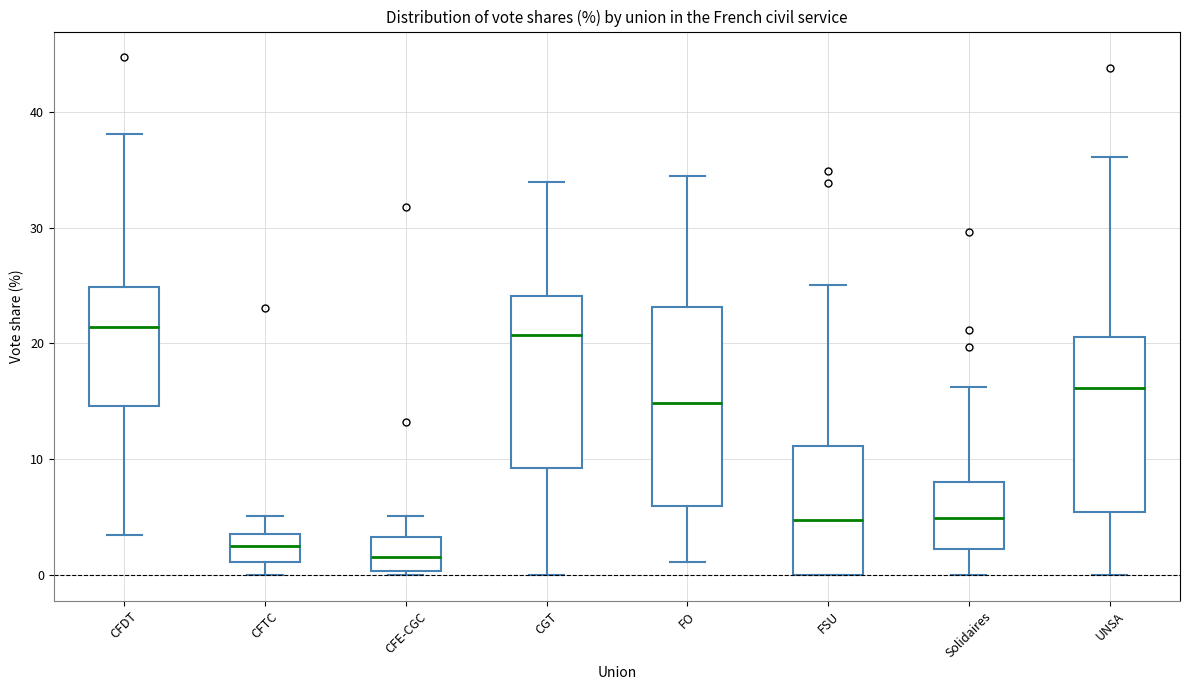

Where does the upper whisker of the box for Solidaires end on the y-axis? The values are not printed on the chart, so give them approximately, as read against the axis.

16